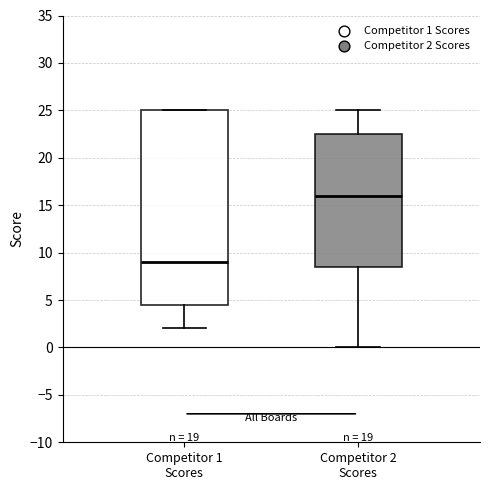

Reading left to right, transcribe this box plot: for each box, give where its median line is, the range the box spans, and where its two whiskers end, as read against the y-axis. The values are not printed on the chart, so give them approximately, as read against the axis.

Competitor 1 Scores: median 9.0, box 4.5 to 25.0, whiskers 2.0 to 25.0
Competitor 2 Scores: median 16.0, box 8.5 to 22.5, whiskers 0.0 to 25.0